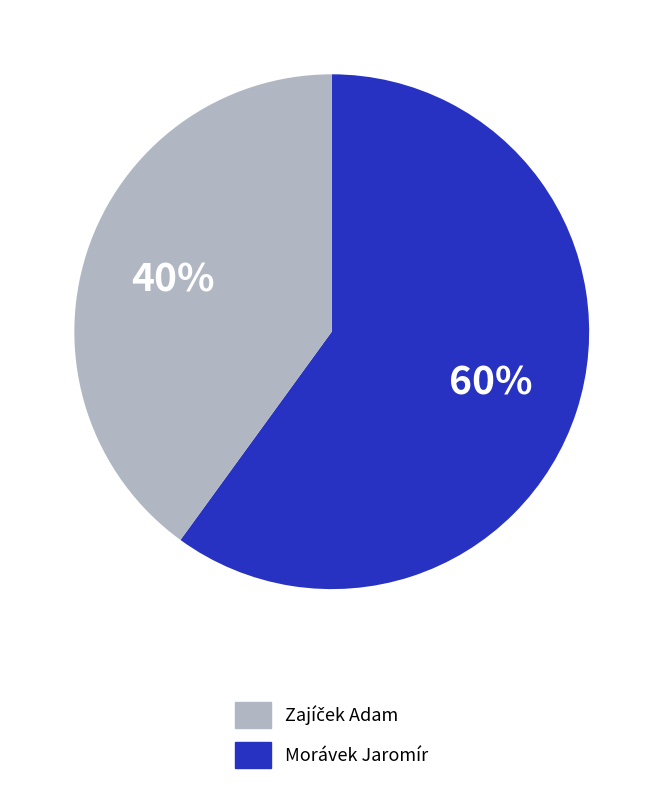

To the nearest percent, what is the average slice percentage?

50%